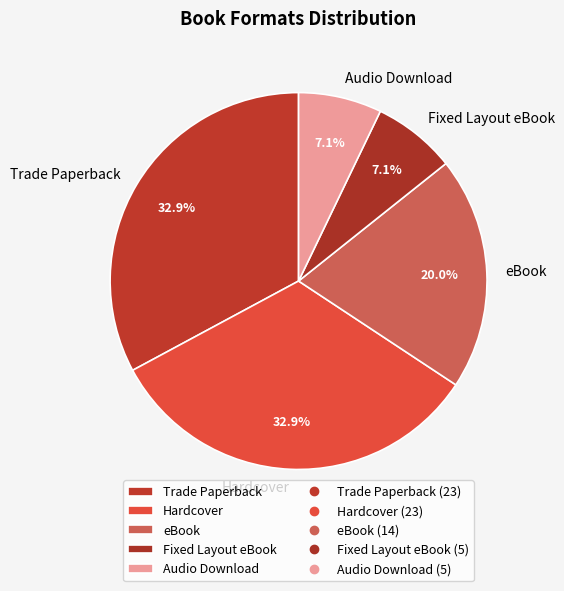

Does Fixed Layout eBook represent more than half of the total?

No